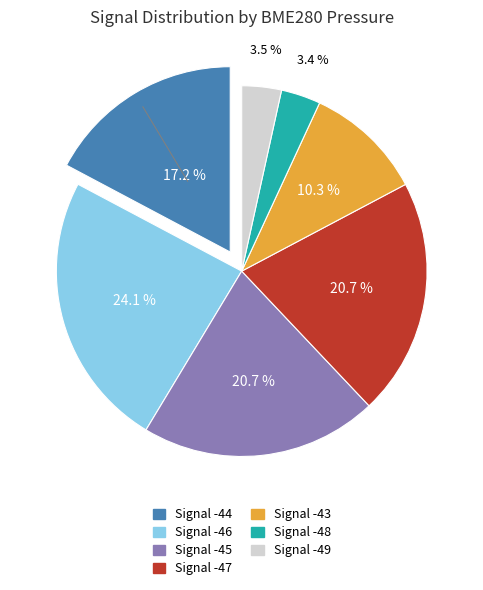

Is there a majority slice in this chart?

No